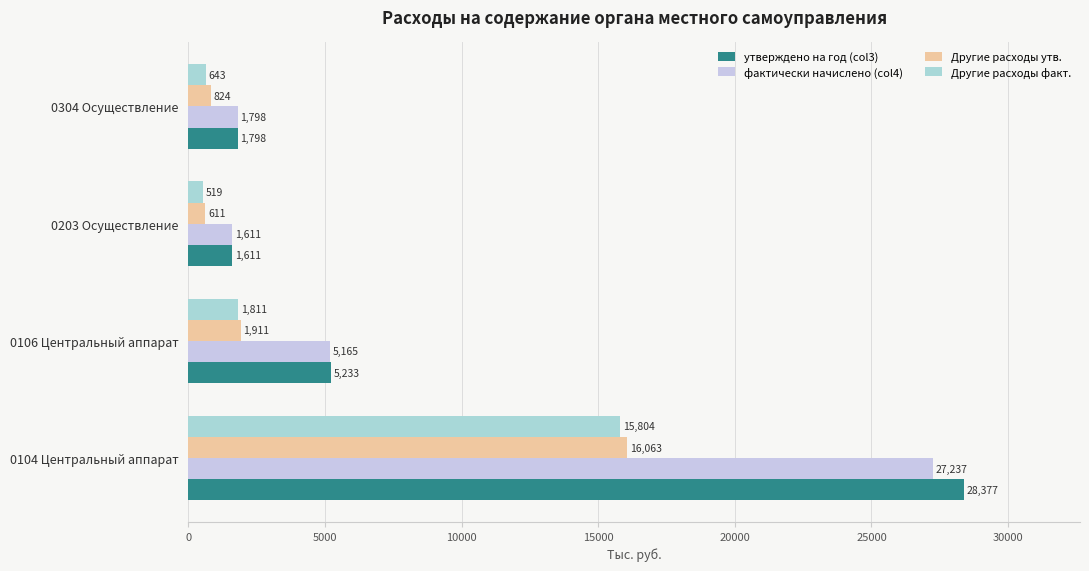

What is the maximum value shown in the chart?

28377